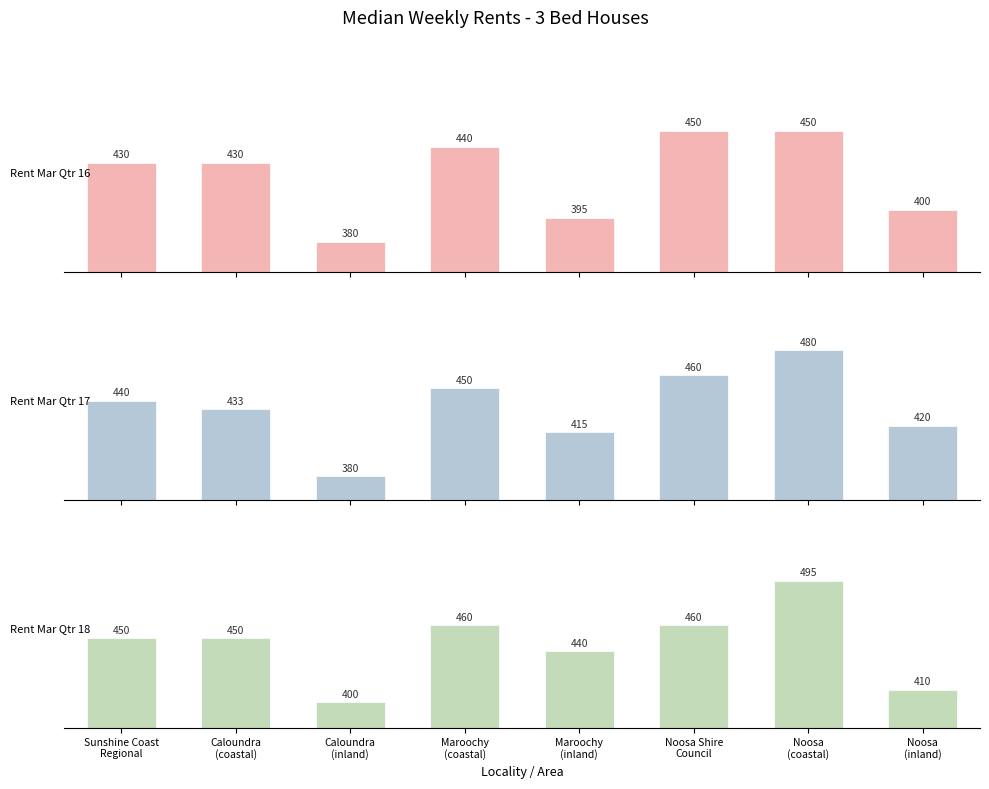

True or false: Rent Mar Qtr 17 has a value of 480 at Noosa
(coastal).

True